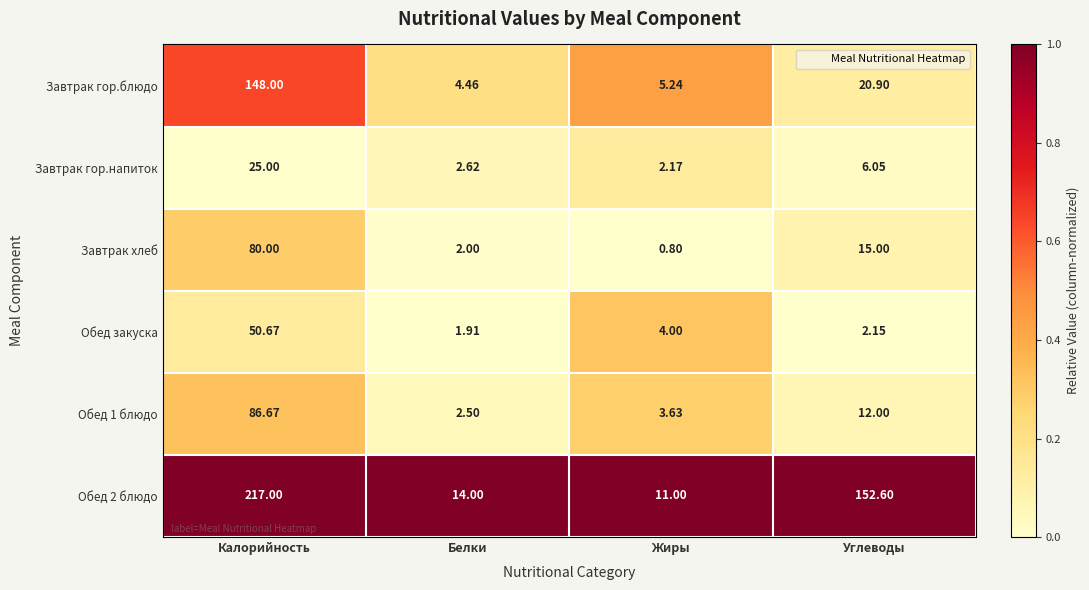

At which category is the sum across all series the highest?

Калорийность